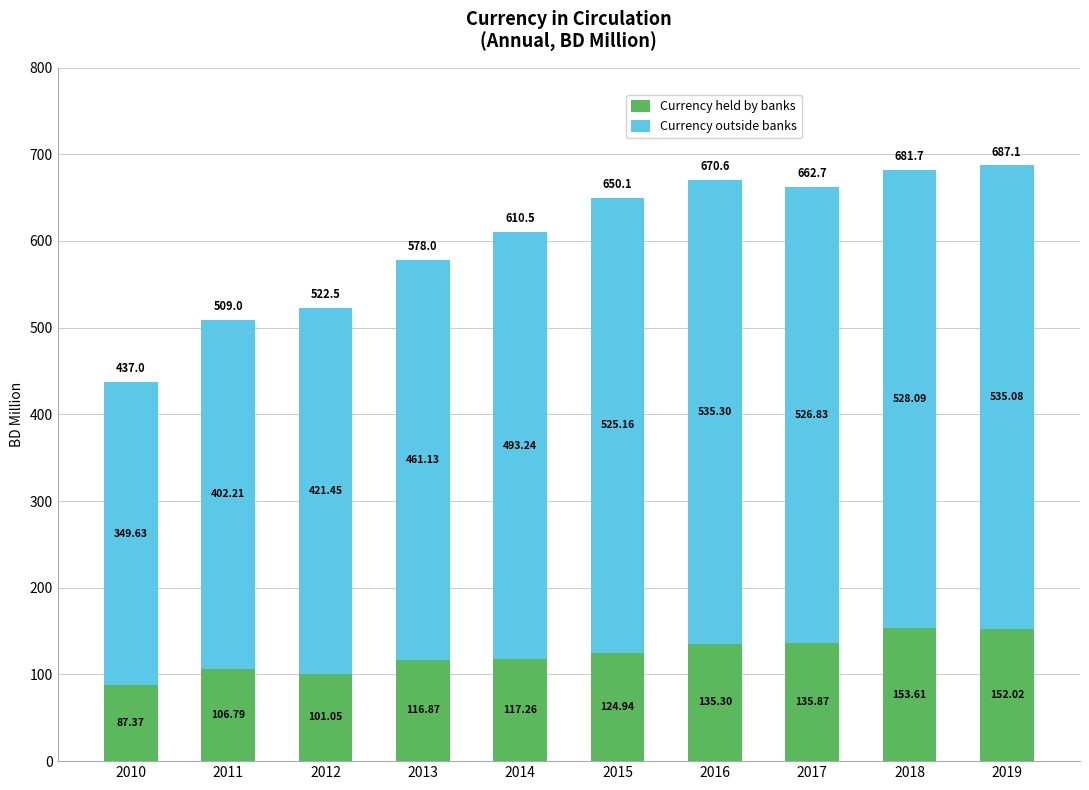

What is the difference between the maximum and second lowest values in the Currency held by banks series?

52.6